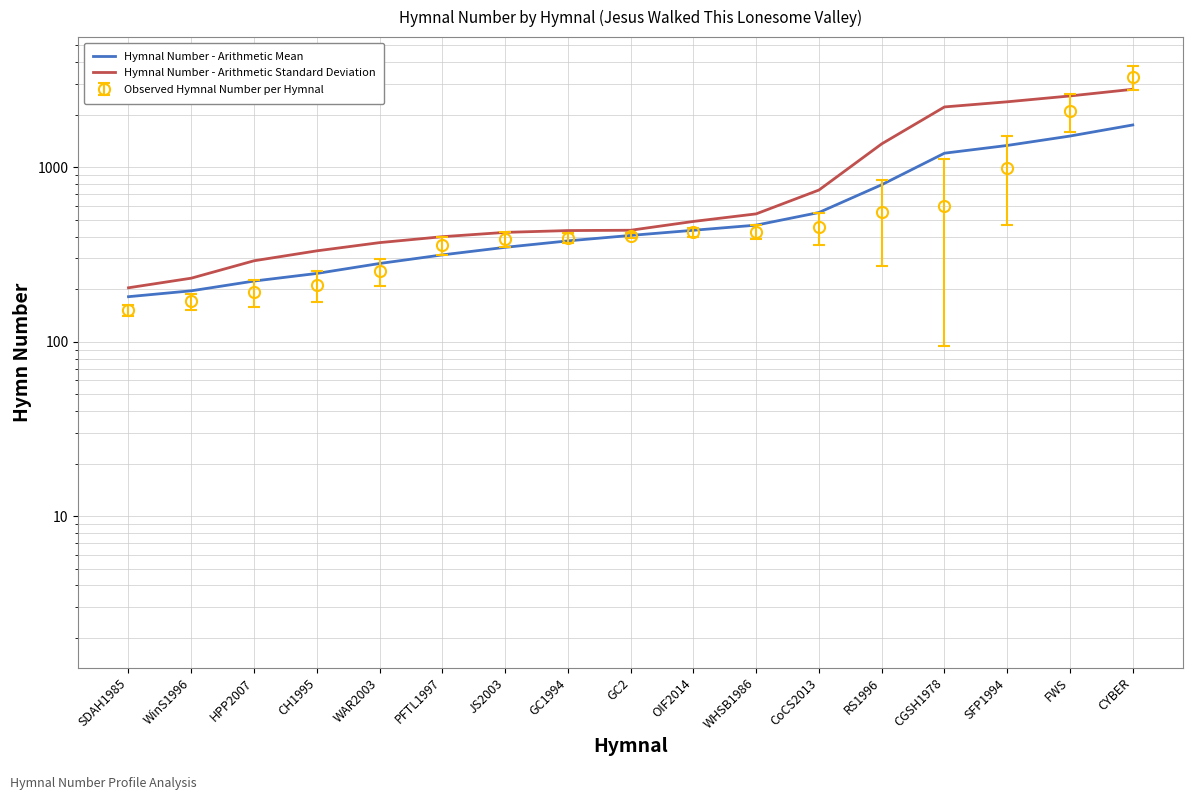

True or false: Hymnal Number - Arithmetic Standard Deviation and Hymnal Number - Arithmetic Mean intersect in this chart.

False